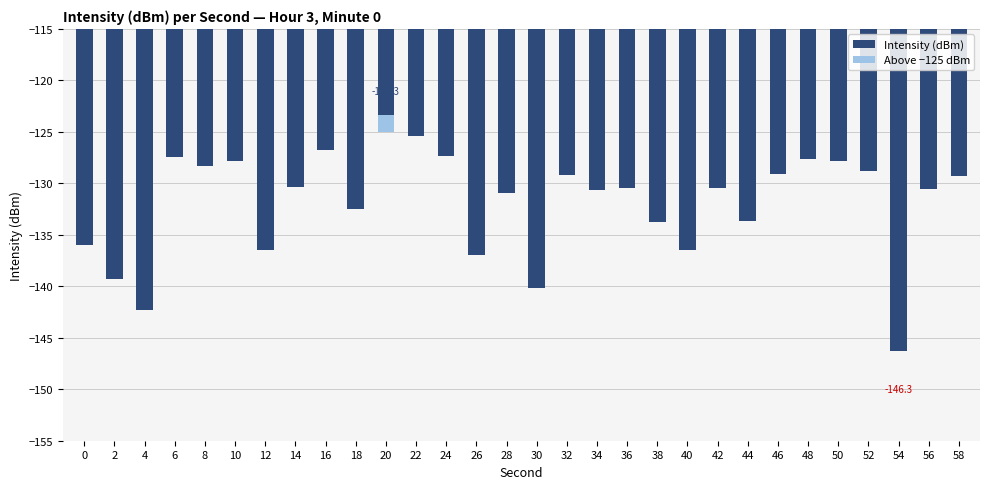

Reading right to left, what are all the values shown in this chart?

Intensity (dBm): 58=-129.3	56=-130.5	54=-146.3	52=-128.8	50=-127.9	48=-127.7	46=-129.1	44=-133.7	42=-130.5	40=-136.5	38=-133.8	36=-130.4	34=-130.6	32=-129.2	30=-140.2	28=-130.9	26=-137.0	24=-127.3	22=-125.4	20=-123.3	18=-132.5	16=-126.8	14=-130.4	12=-136.5	10=-127.8	8=-128.3	6=-127.4	4=-142.3	2=-139.3	0=-136.0
Above −125 dBm: 58=0.0	56=0.0	54=0.0	52=0.0	50=0.0	48=0.0	46=0.0	44=0.0	42=0.0	40=0.0	38=0.0	36=0.0	34=0.0	32=0.0	30=0.0	28=0.0	26=0.0	24=0.0	22=0.0	20=1.7	18=0.0	16=0.0	14=0.0	12=0.0	10=0.0	8=0.0	6=0.0	4=0.0	2=0.0	0=0.0